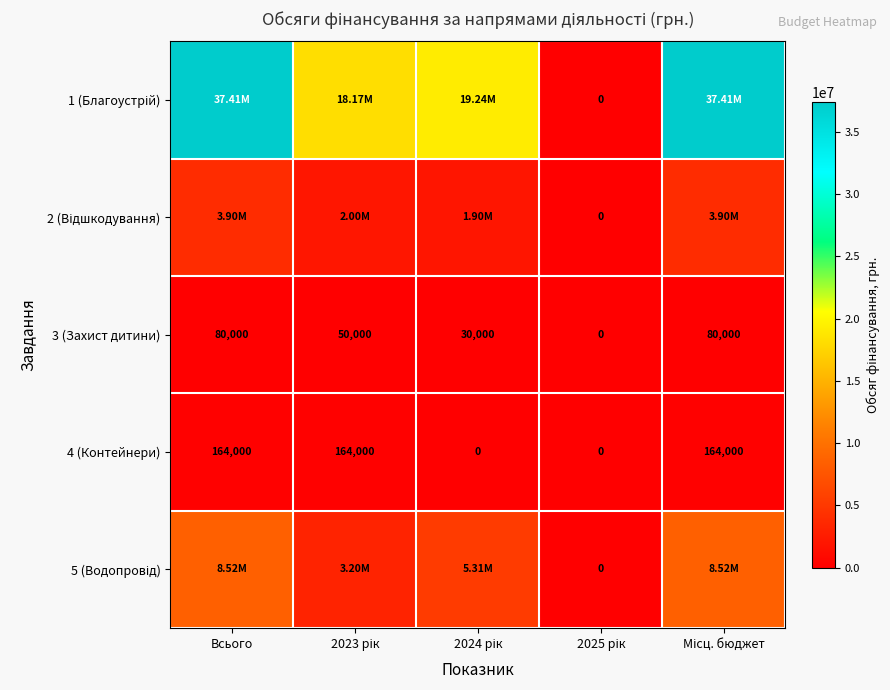

What is the difference between the maximum and minimum values in the 4 (Контейнери) series?

164000